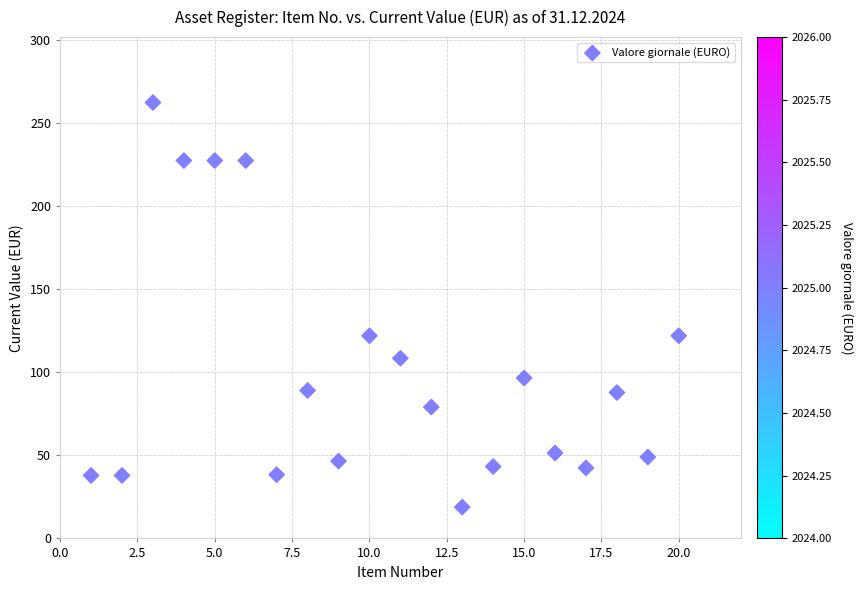

What is the range of X values (max minus min)?

19.0